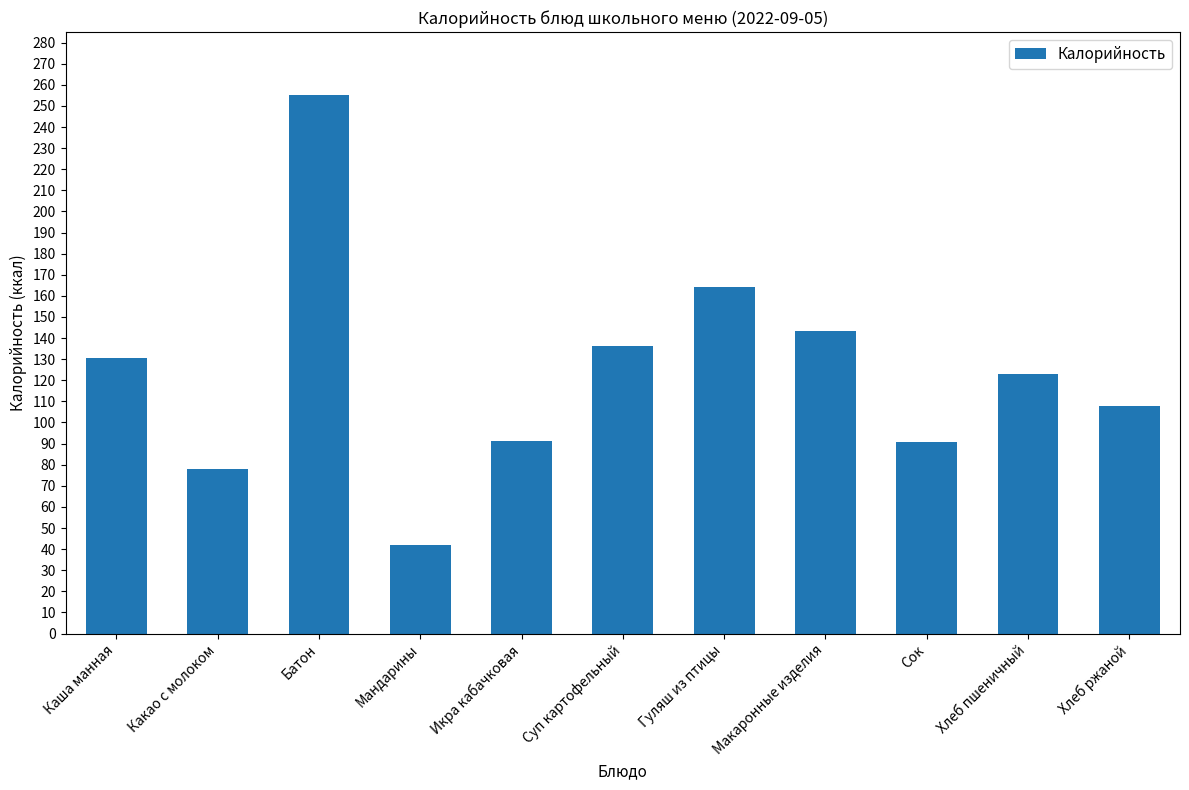

How many series are shown in this chart?

1